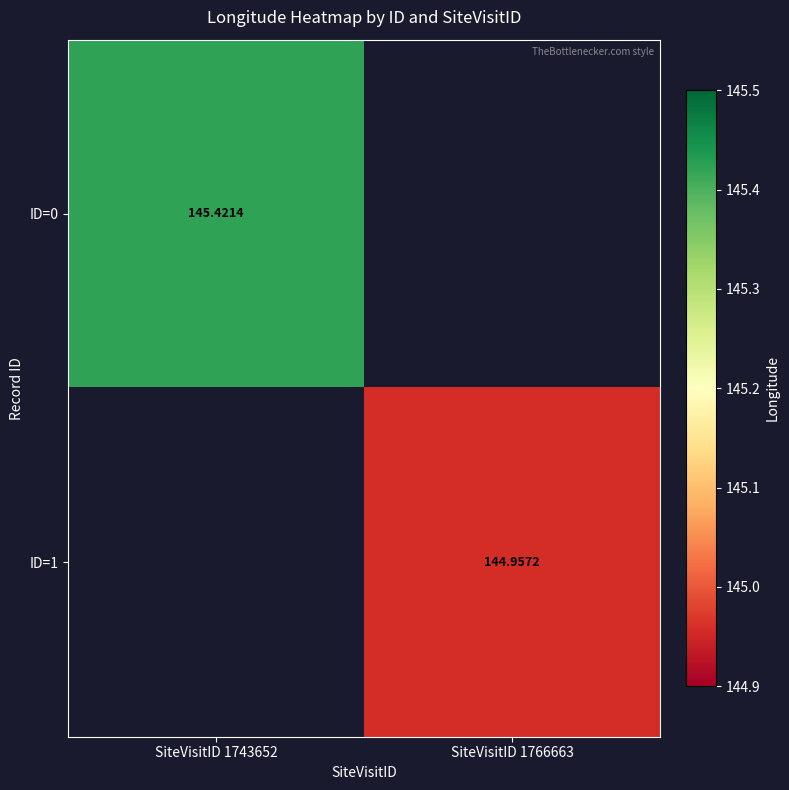

Which label corresponds to the largest value in the chart?

SiteVisitID 1743652